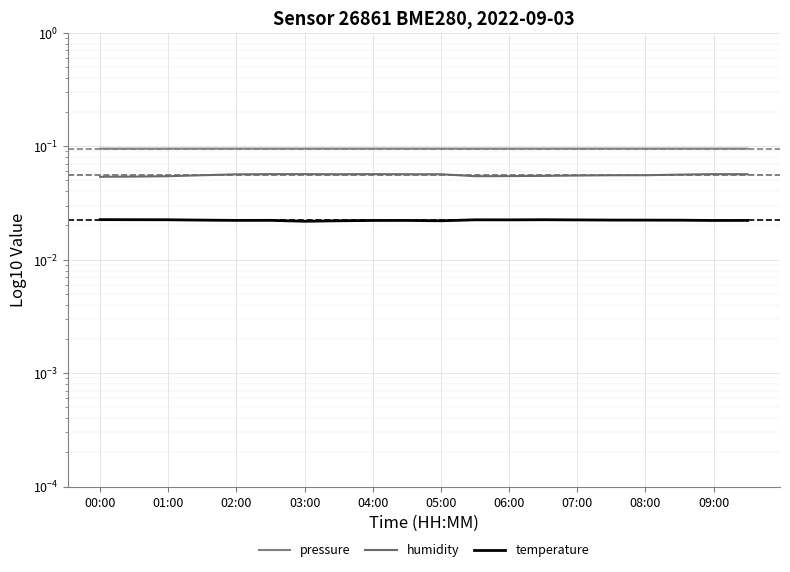

List the labels in order of pressure value, largest first.

05:00, 09:00, 19, 04:00, 08:00, 18, 17, 03:00, 16, 07:00, 10, 15, 14, 00:00, 13, 06:00, 11, 01:00, 12, 02:00